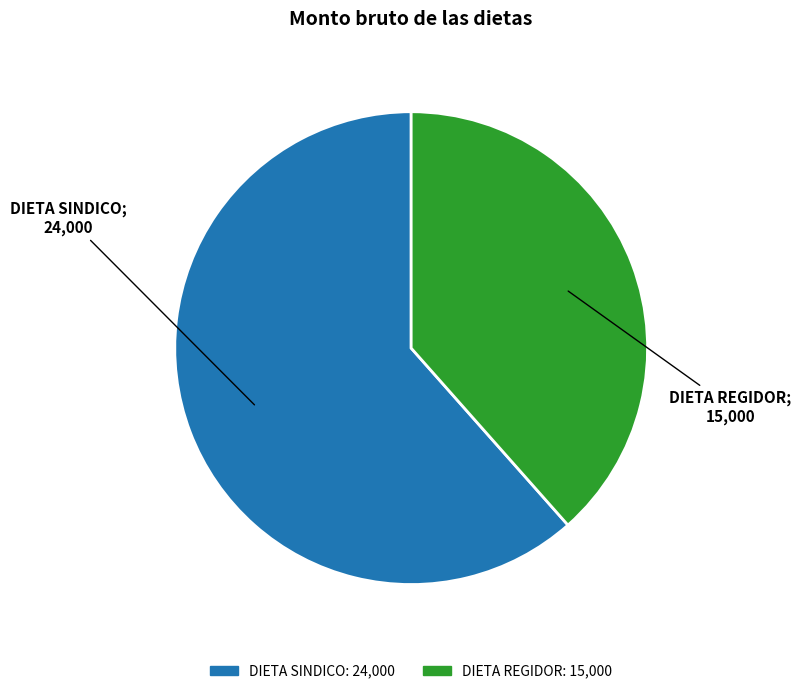

Combined, do DIETA REGIDOR and DIETA SINDICO account for over 50%?

Yes